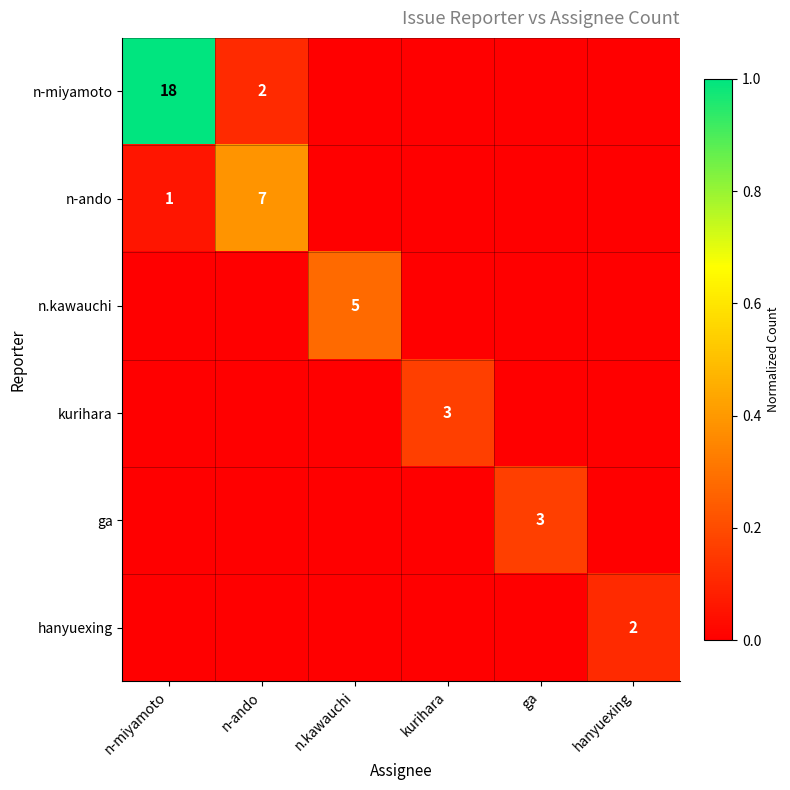

Which label corresponds to the largest value in the chart?

n-miyamoto